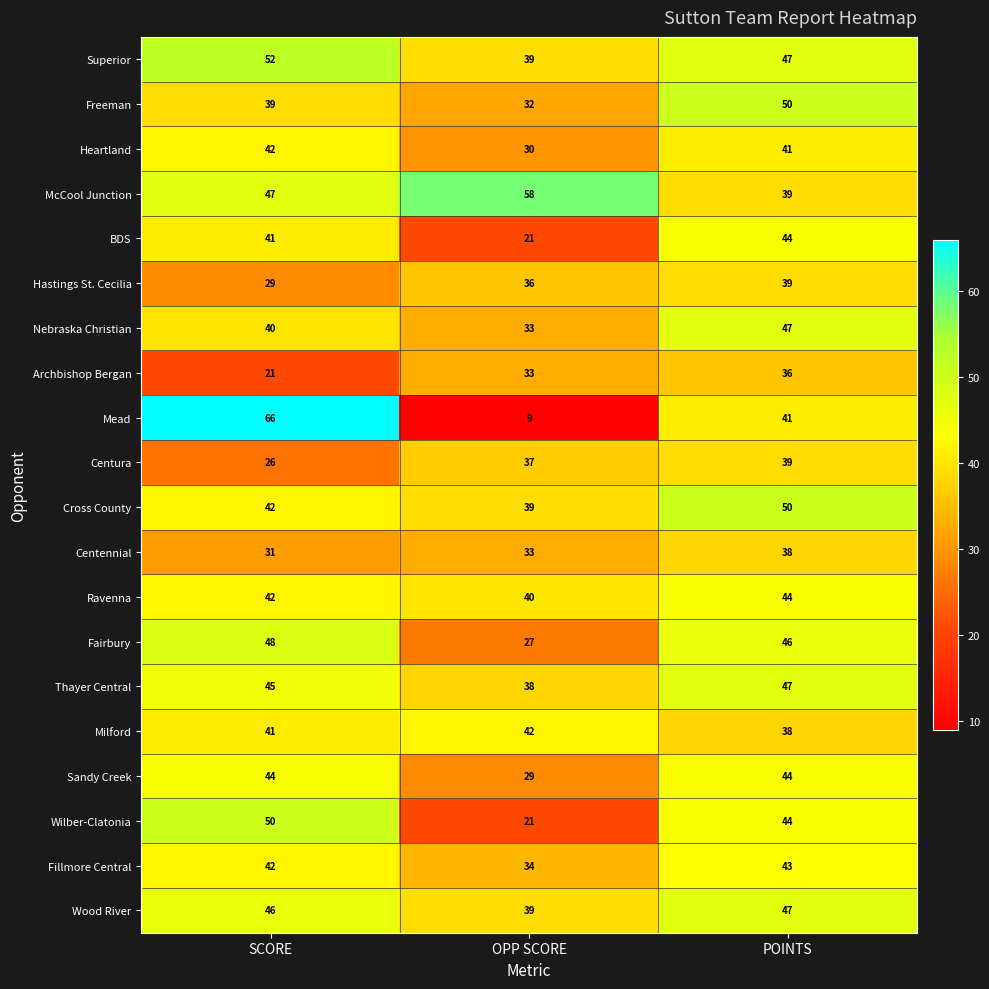

What is the average value of the Archbishop Bergan series?

30